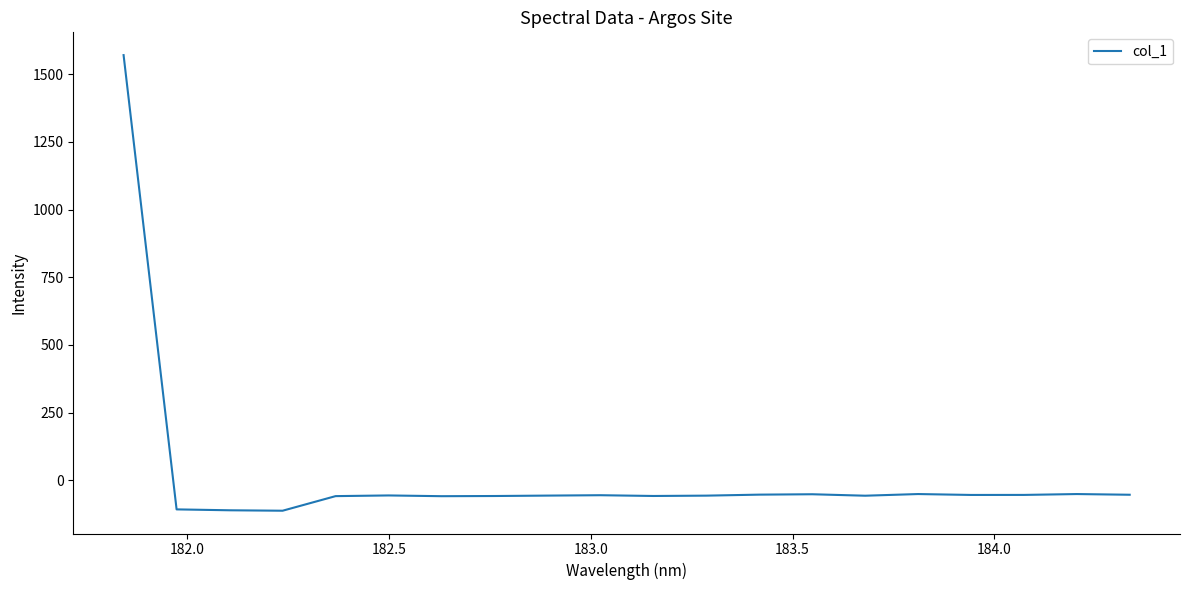

What is the difference between the maximum and minimum values?

1682.5